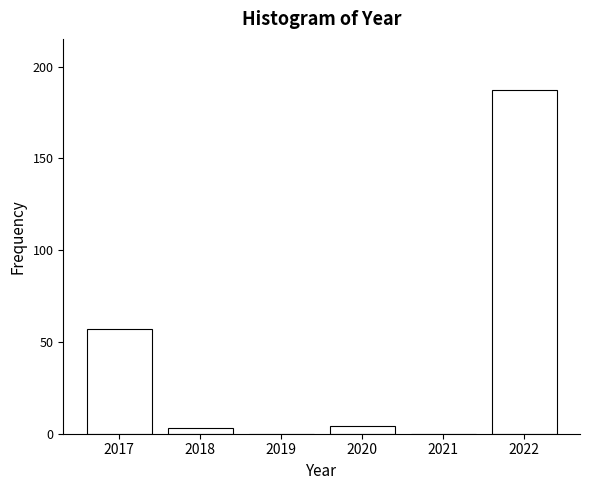

Reading left to right, what are all the values shown in this chart?

2017=57	2018=3	2019=0	2020=4	2021=0	2022=187